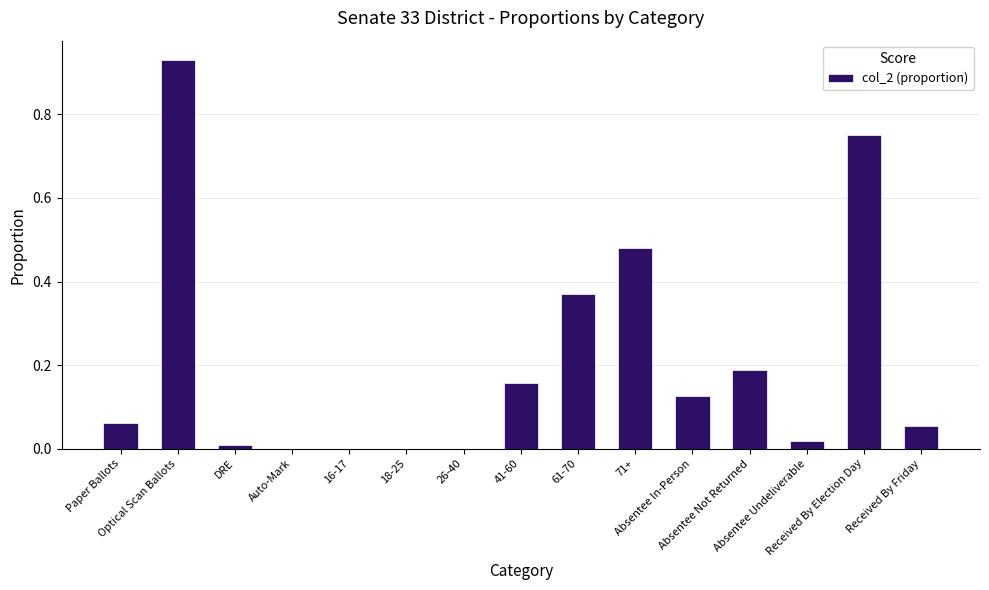

What is the sum of all values?

3.1